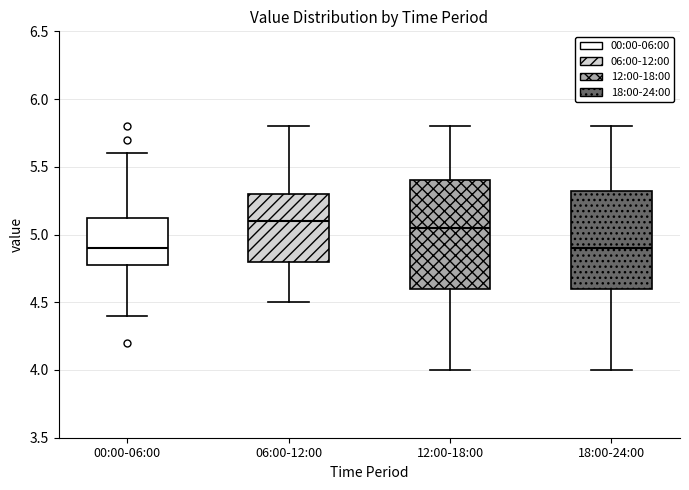

Reading left to right, transcribe this box plot: for each box, give where its median line is, the range the box spans, and where its two whiskers end, as read against the y-axis. The values are not printed on the chart, so give them approximately, as read against the axis.

00:00-06:00: median 4.90, box 4.80 to 5.15, whiskers 4.40 to 5.60
06:00-12:00: median 5.10, box 4.80 to 5.30, whiskers 4.50 to 5.80
12:00-18:00: median 5.05, box 4.60 to 5.40, whiskers 4.00 to 5.80
18:00-24:00: median 4.90, box 4.60 to 5.35, whiskers 4.00 to 5.80